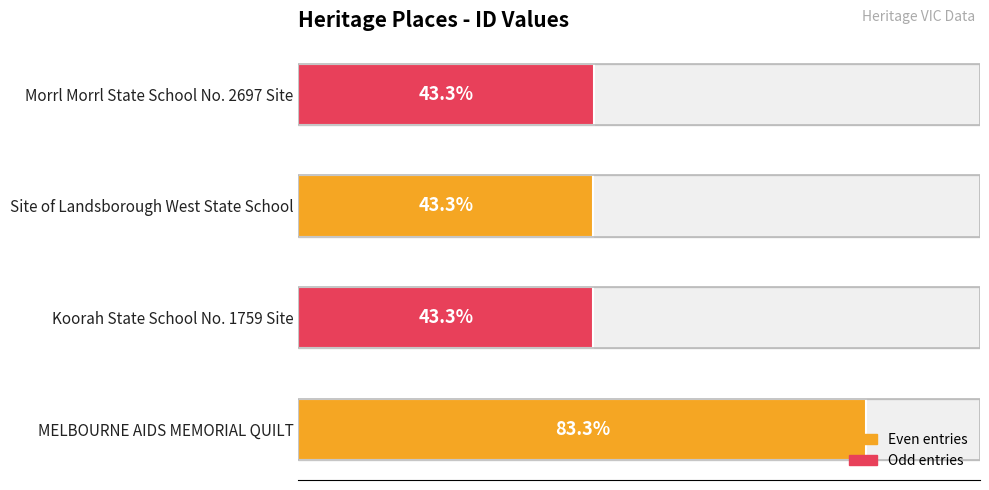

Is it true that the value at Koorah State School No. 1759 Site is 140860?

False